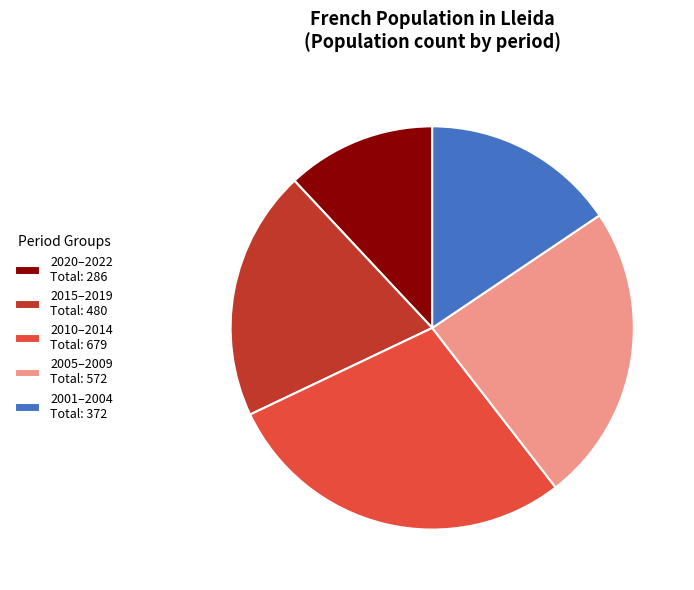

Between 2010–2014 Total: 679 and 2005–2009 Total: 572, which is larger?

2010–2014 Total: 679